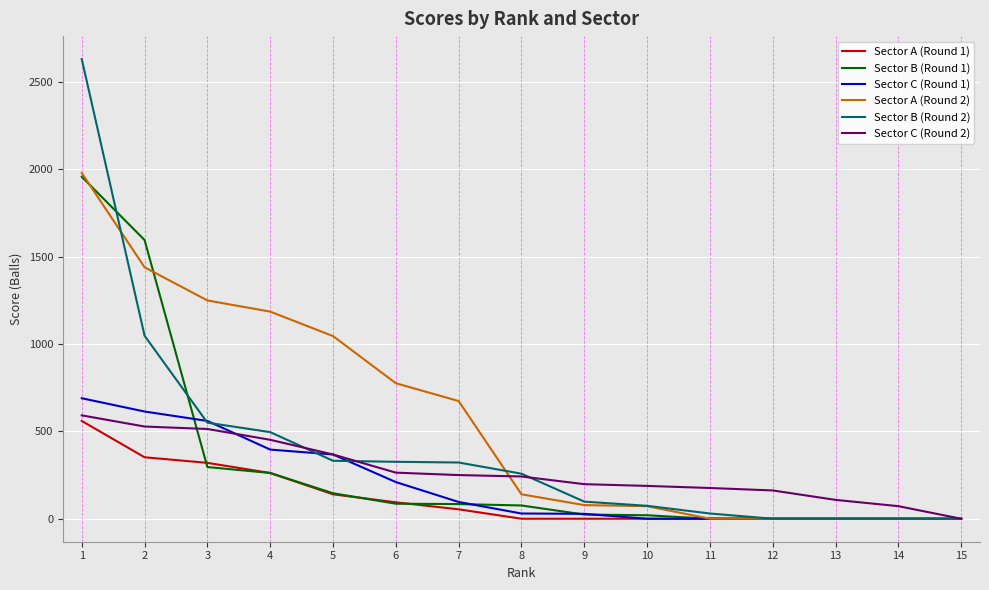

Which series has the largest range (max minus min)?

Sector B (Round 2)